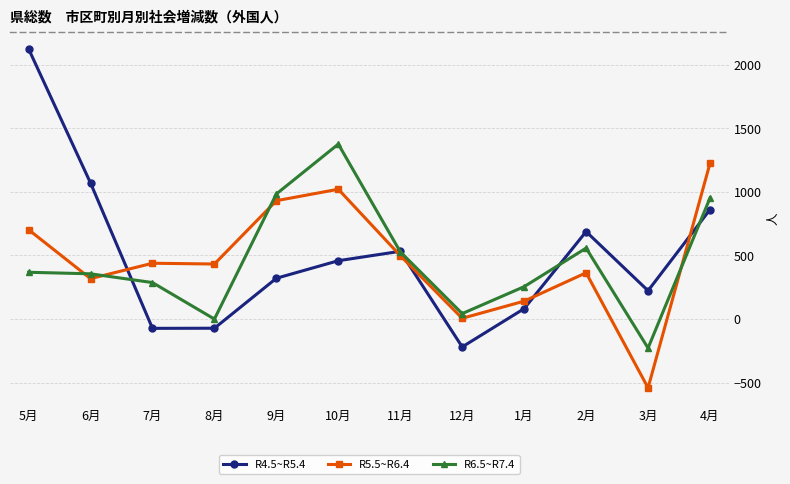

After their last crossing, which series has the higher values: R4.5~R5.4 or R5.5~R6.4?

R5.5~R6.4